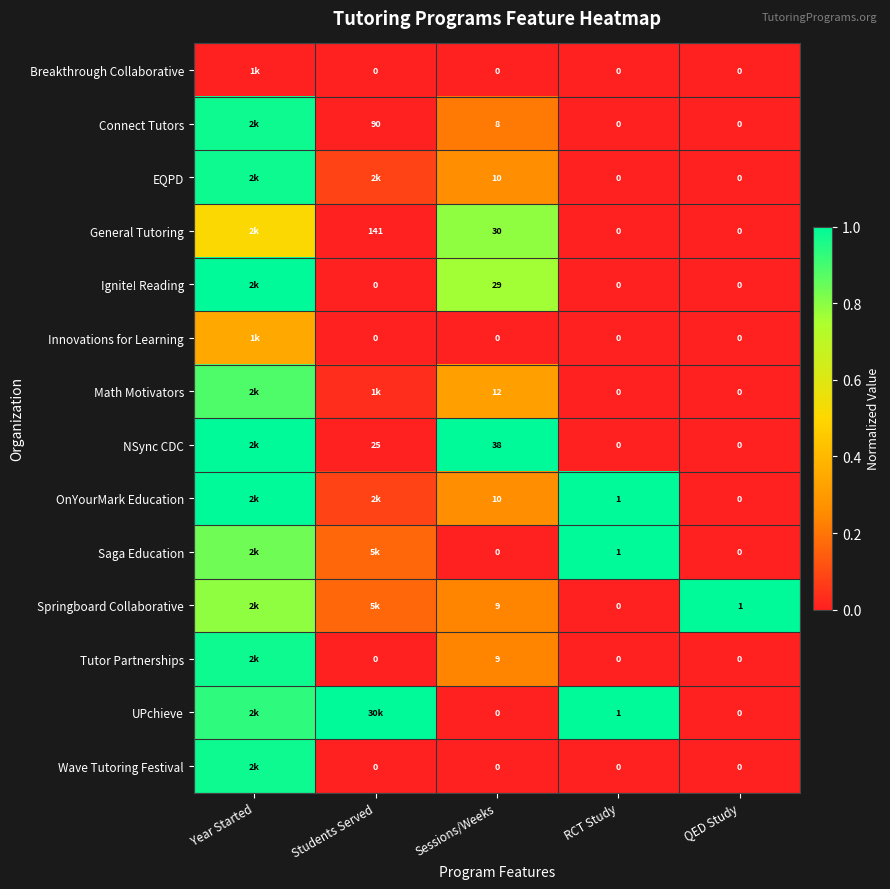

List the labels in order of Saga Education value, largest first.

RCT Study, Year Started, Students Served, Sessions/Weeks, QED Study